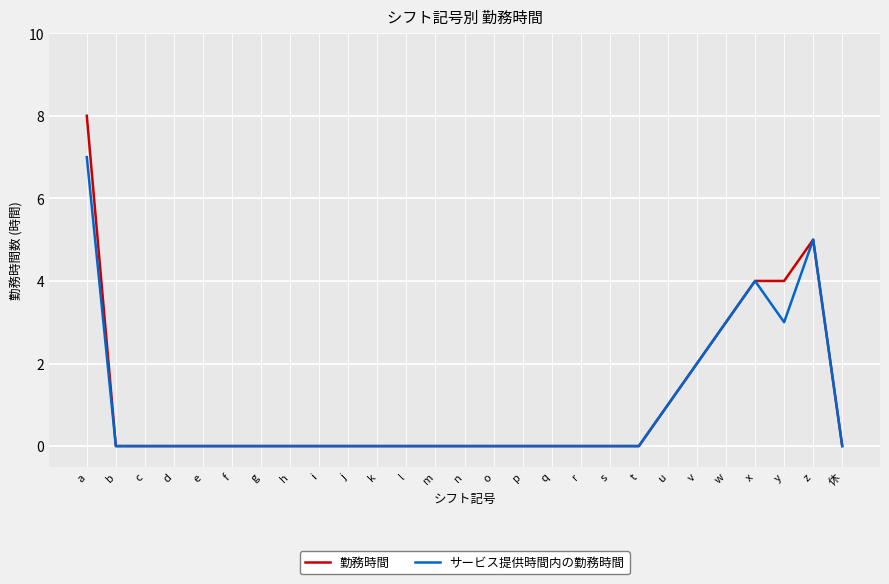

What is the total value across all series at w?

6